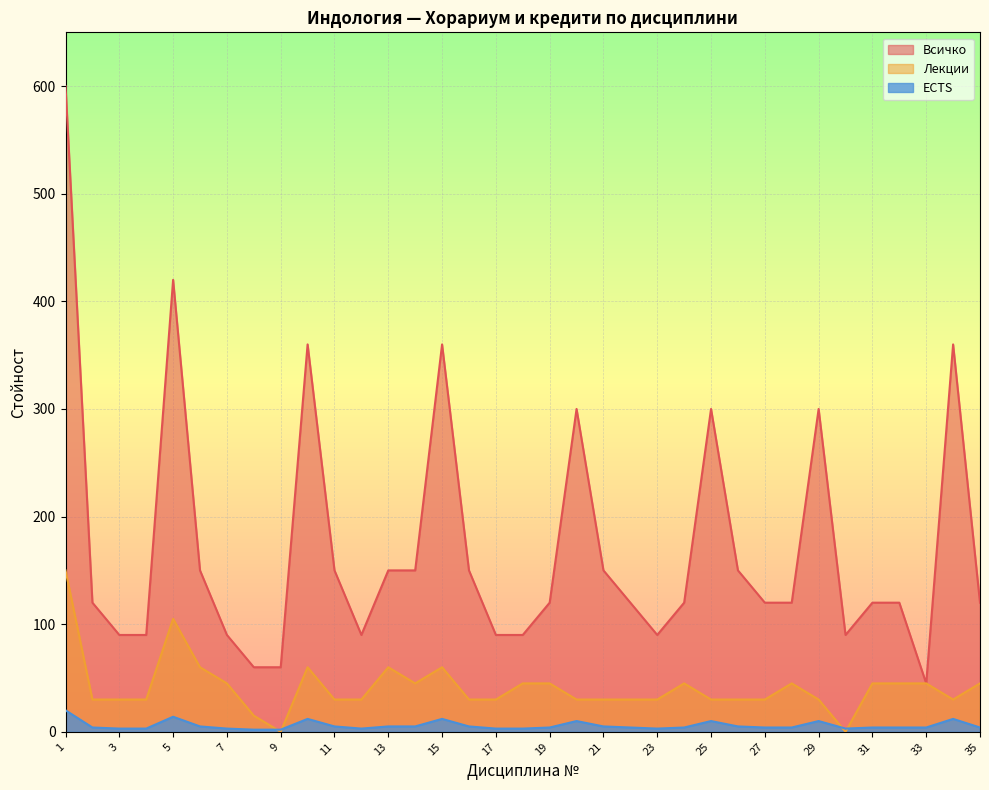

Which category has the highest value in the ECTS series?

1